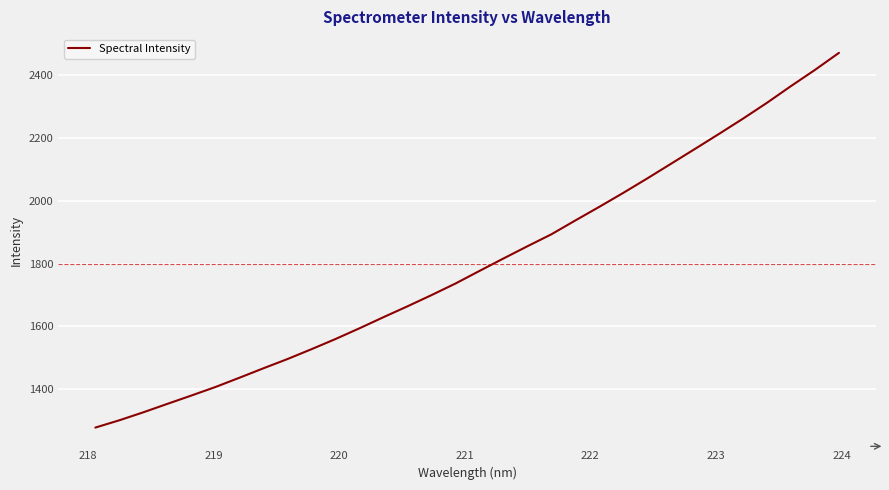

What is the minimum value shown in the chart?

1277.8